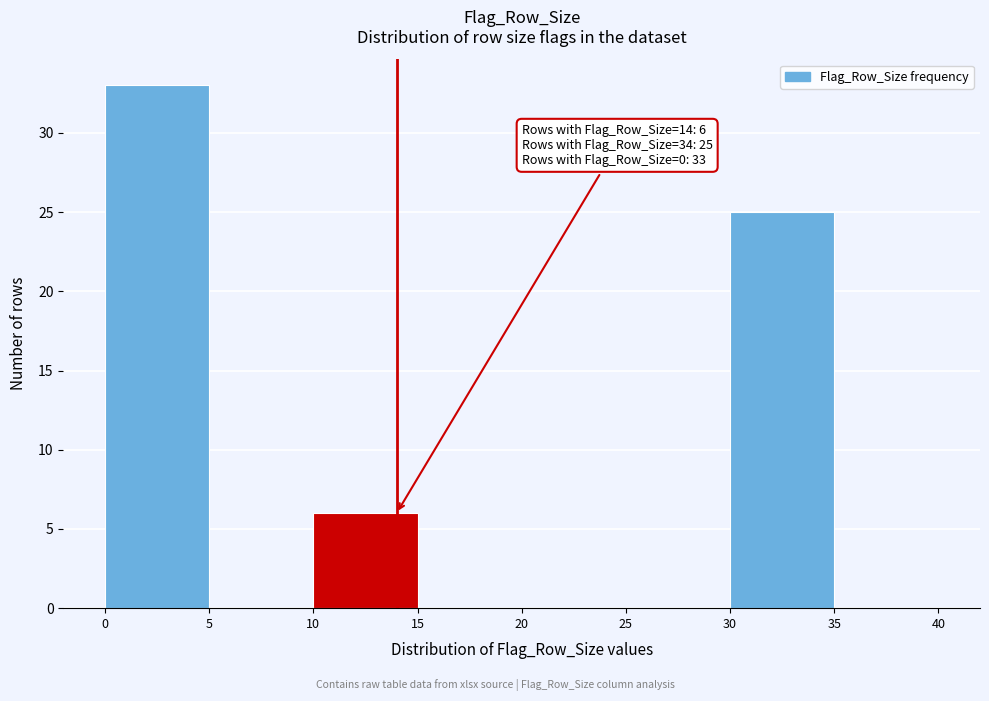

Which range on the x-axis has the tallest bar?

0 to 5